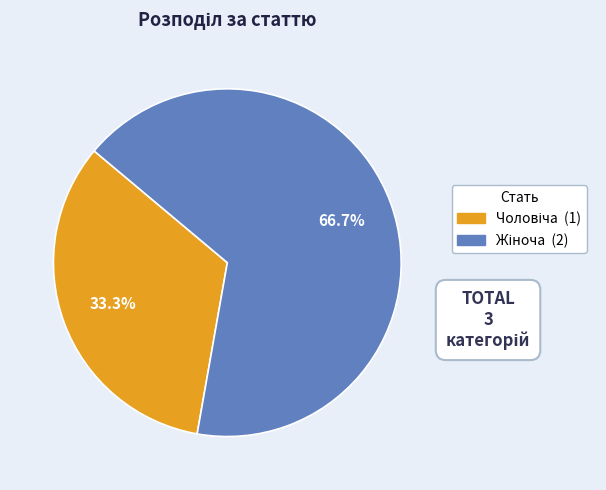

Is there any slice that represents more than half of the pie?

Yes